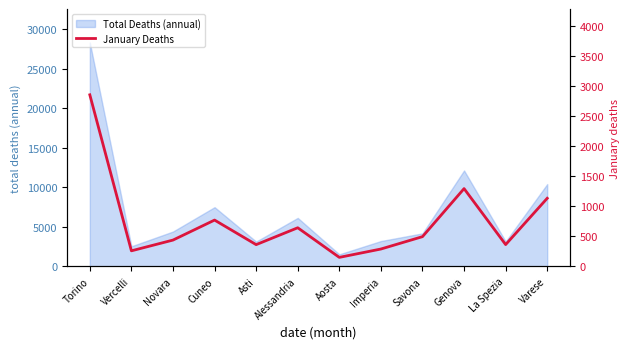

At which label does Total Deaths (annual) reach its minimum?

Aosta